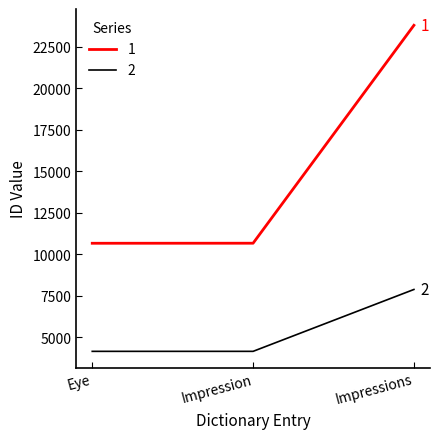

What is the total value across all series at Impressions?

31673